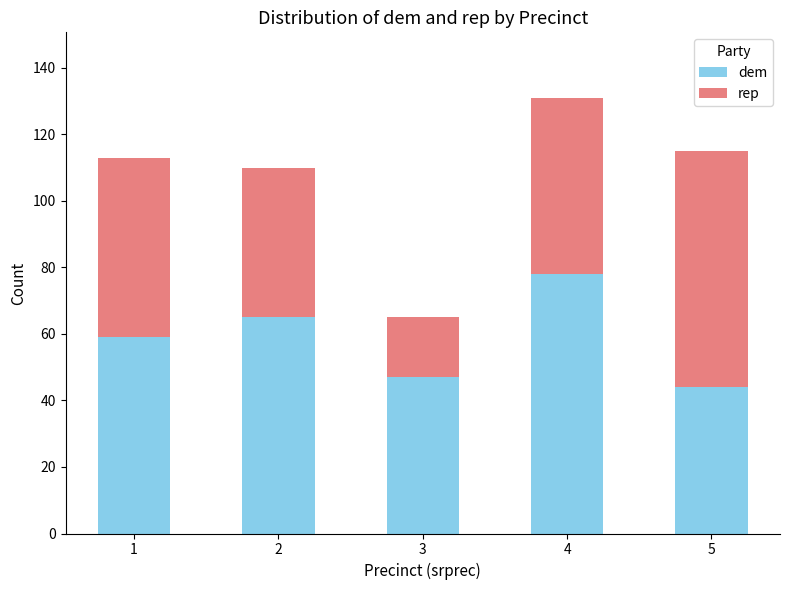

What is the value of the dem bar at the 4th from the left?

78